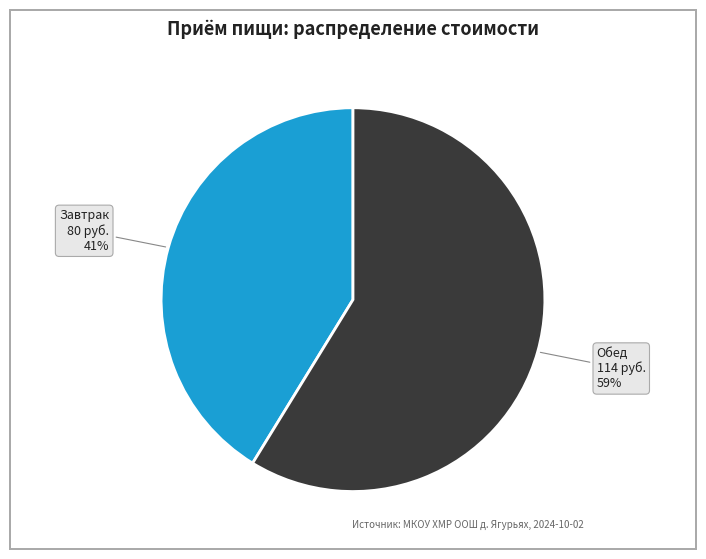

Is there any slice that represents more than half of the pie?

Yes